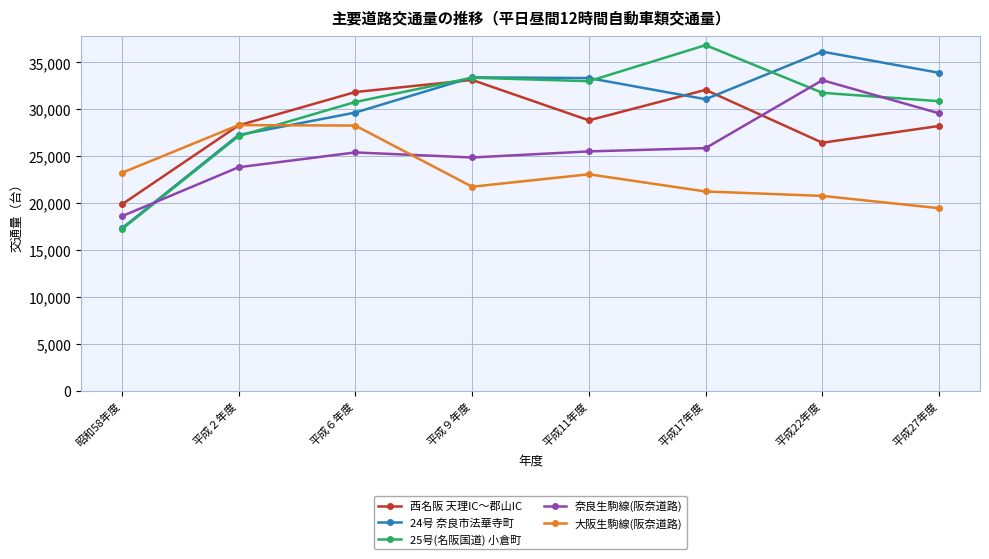

What is the label of the 6th point from the right?

平成６年度